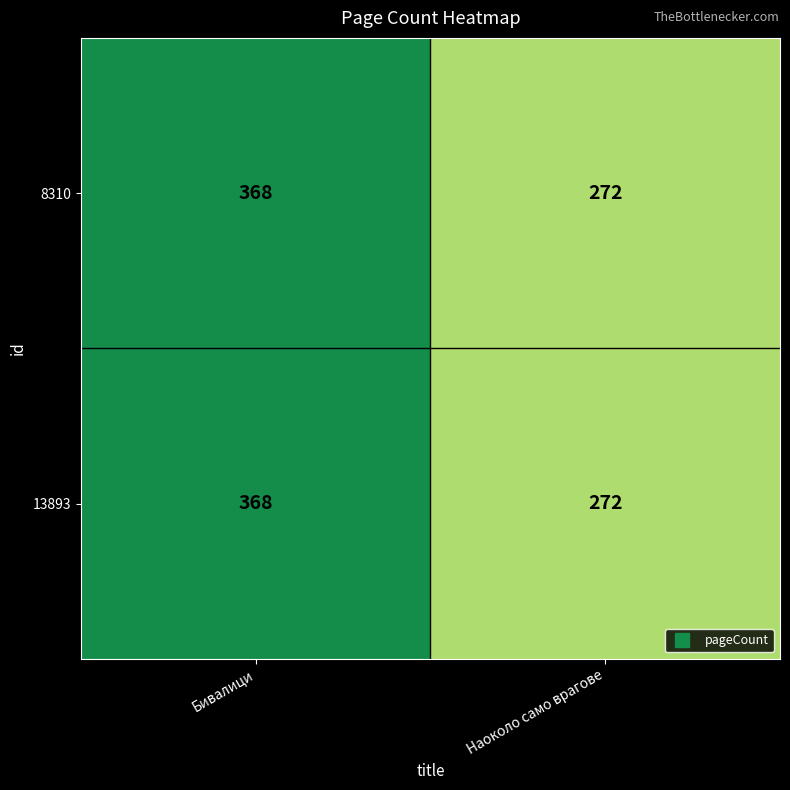

What is the sum of the 13893 values at Наоколо само врагове and Бивалици?

640